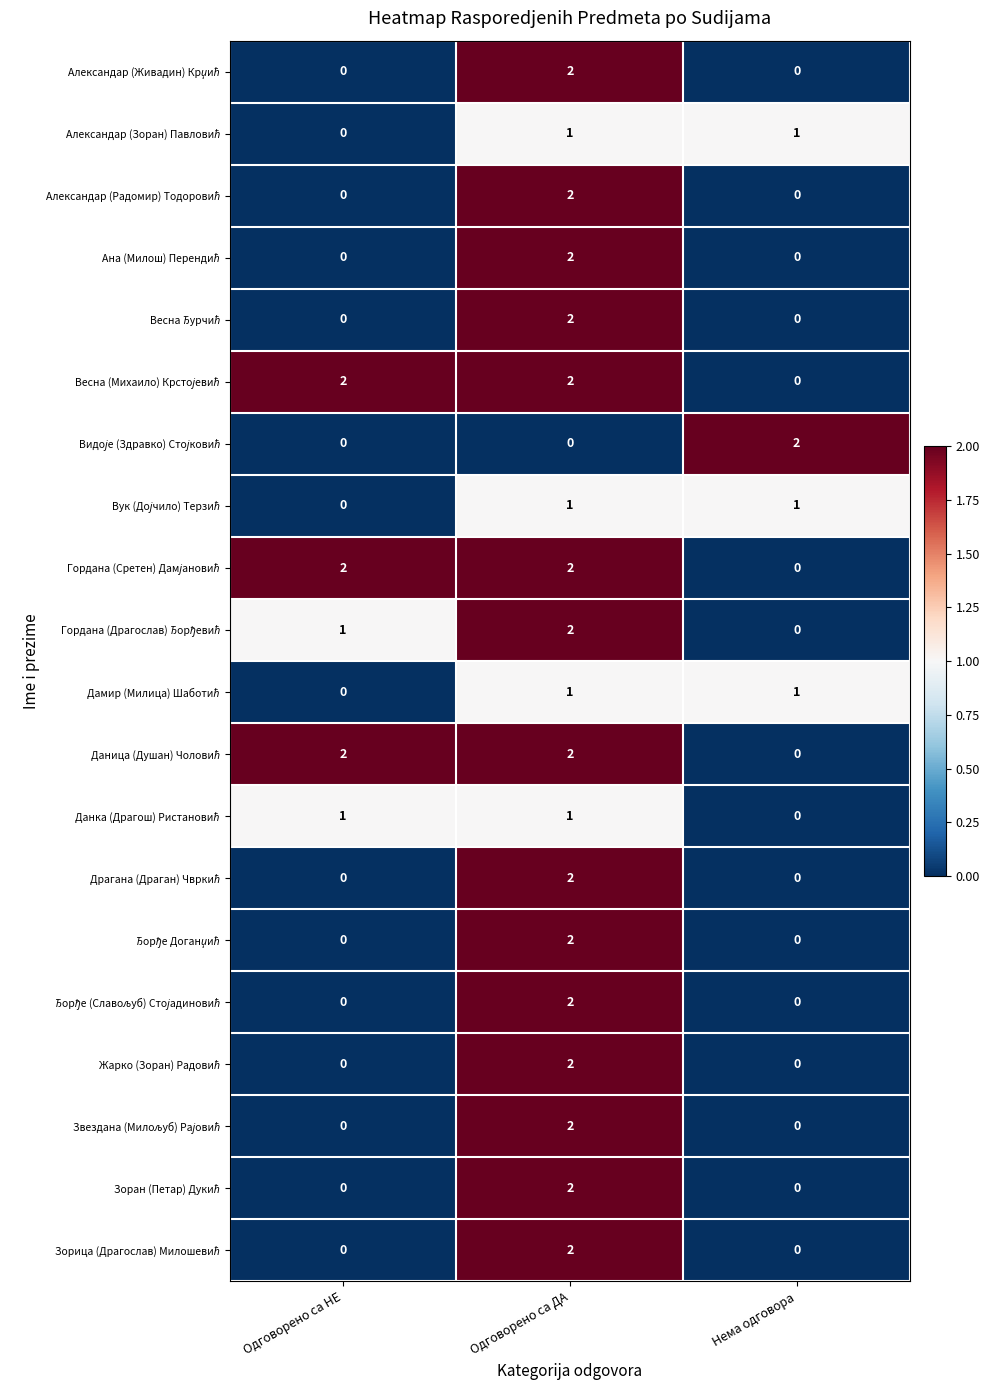

What is the difference between the highest and lowest values at Одговорено са НЕ?

2